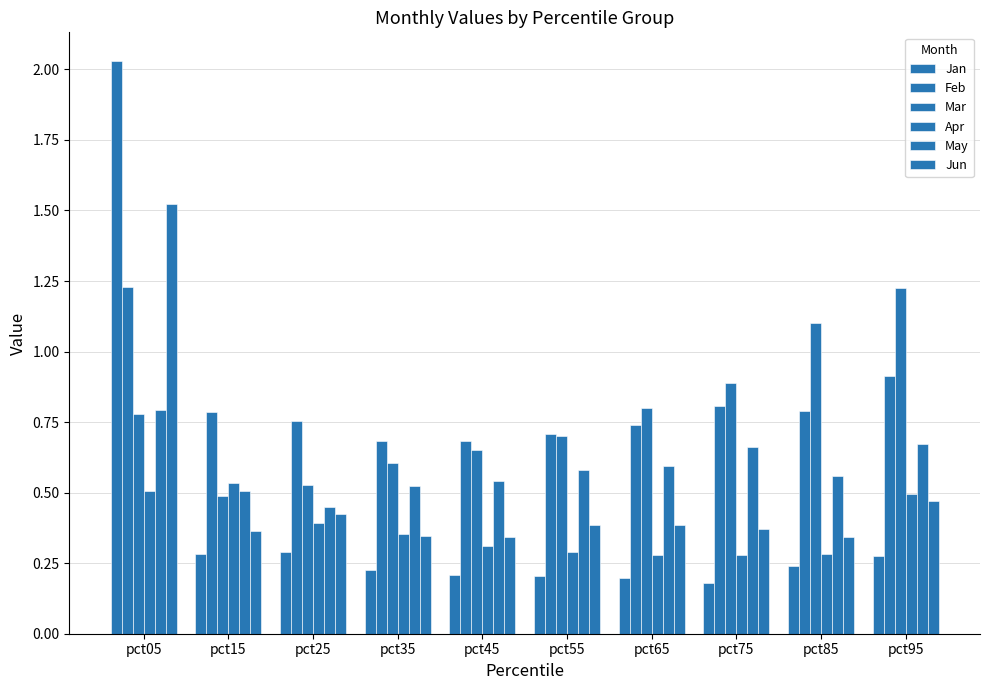

What is the total value across all series at pct65?

3.0